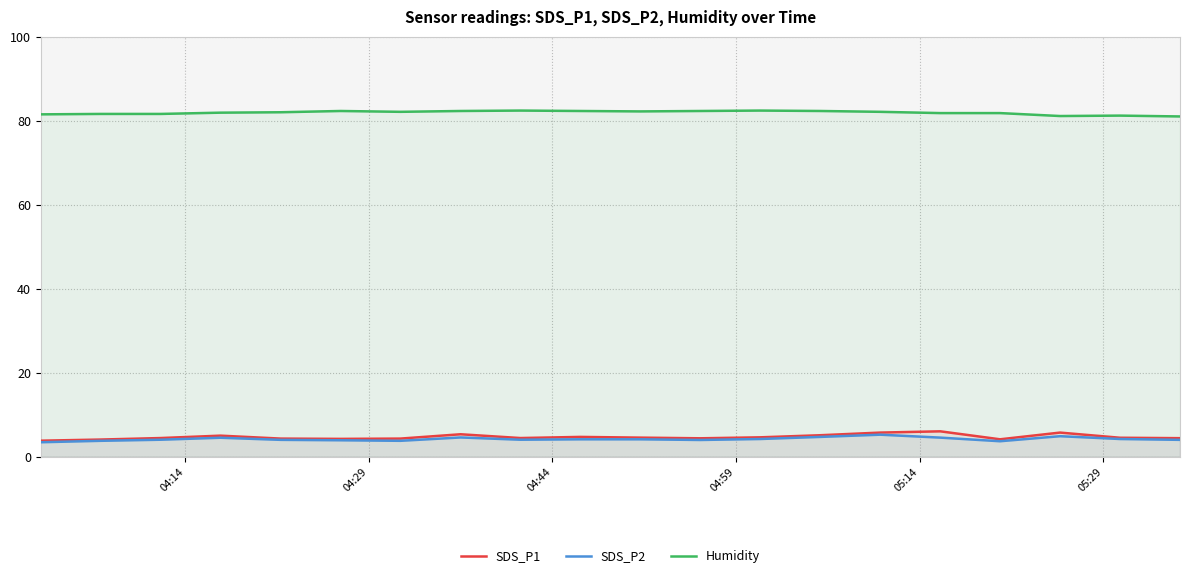

Which series has the largest total across all categories?

Humidity